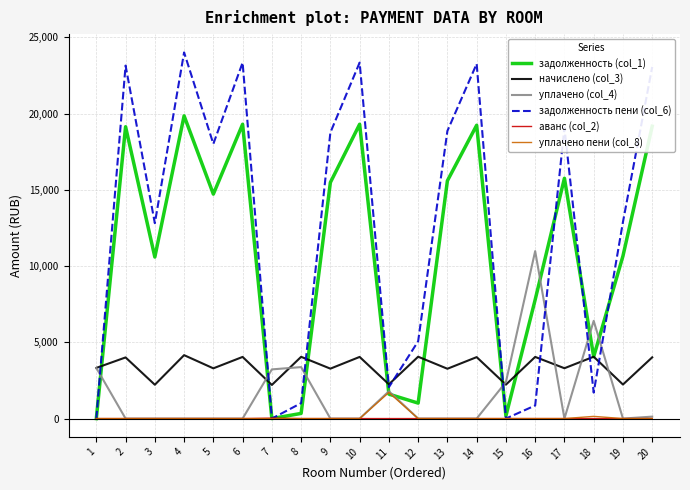

Rank the series by their maximum value, from highest to lowest.

задолженность пени (col_6), задолженность (col_1), уплачено (col_4), начислено (col_3), уплачено пени (col_8), аванс (col_2)